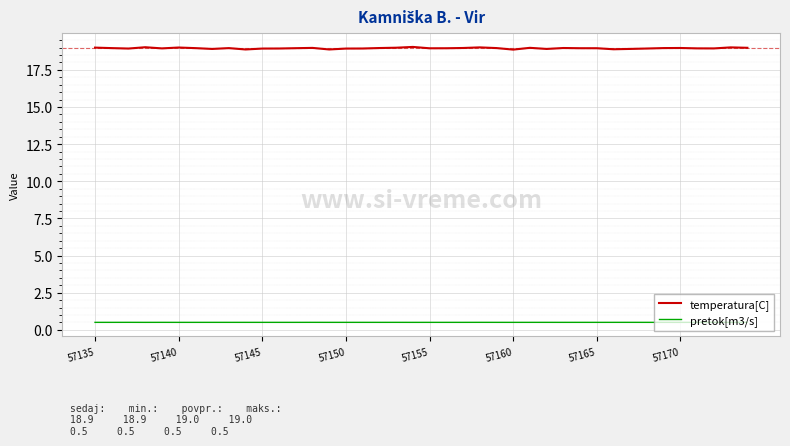

Which series has the widest spread of values?

temperatura[C]